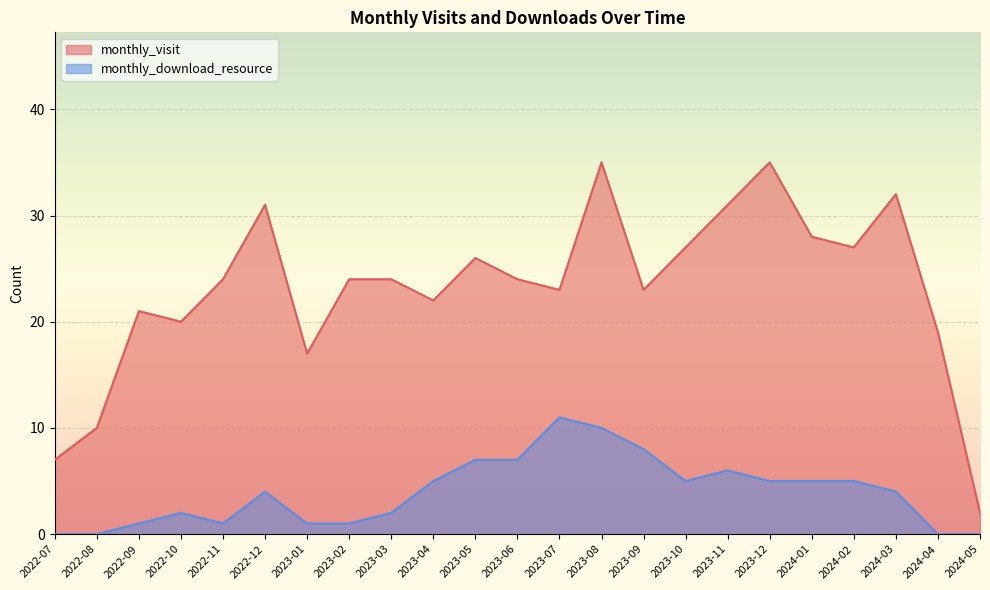

At which category does the chart reach its minimum across all series?

2022-07